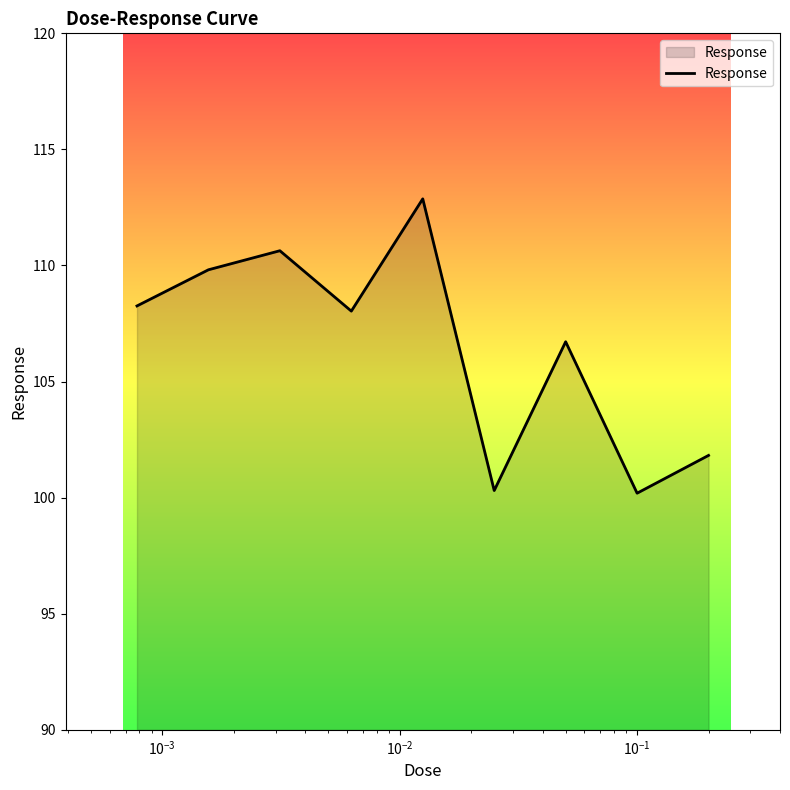

What is the maximum value shown in the chart?

112.9